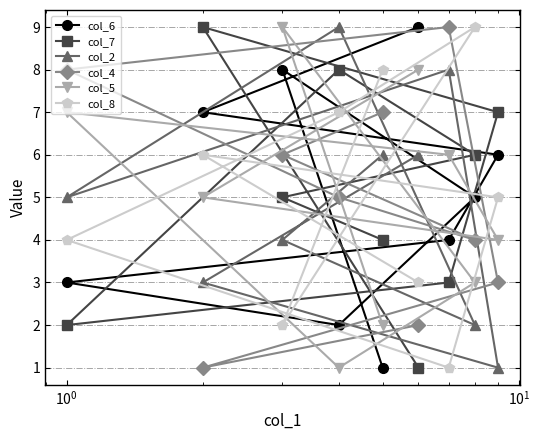

What is the maximum value shown in the chart?

9